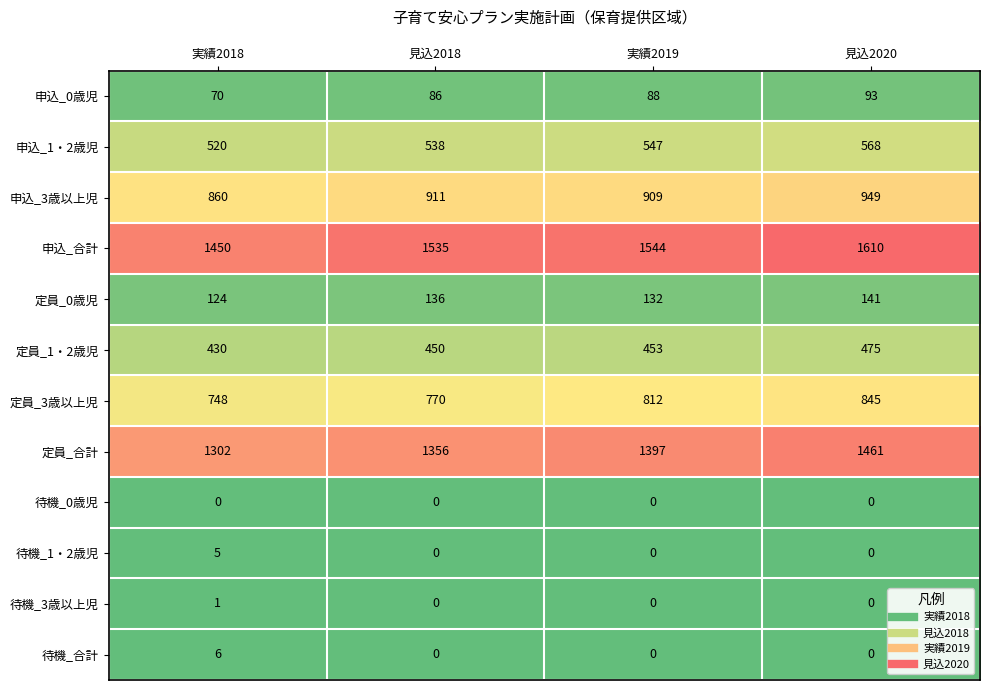

How many 待機_1・2歳児 values are between 0 and 5?

4